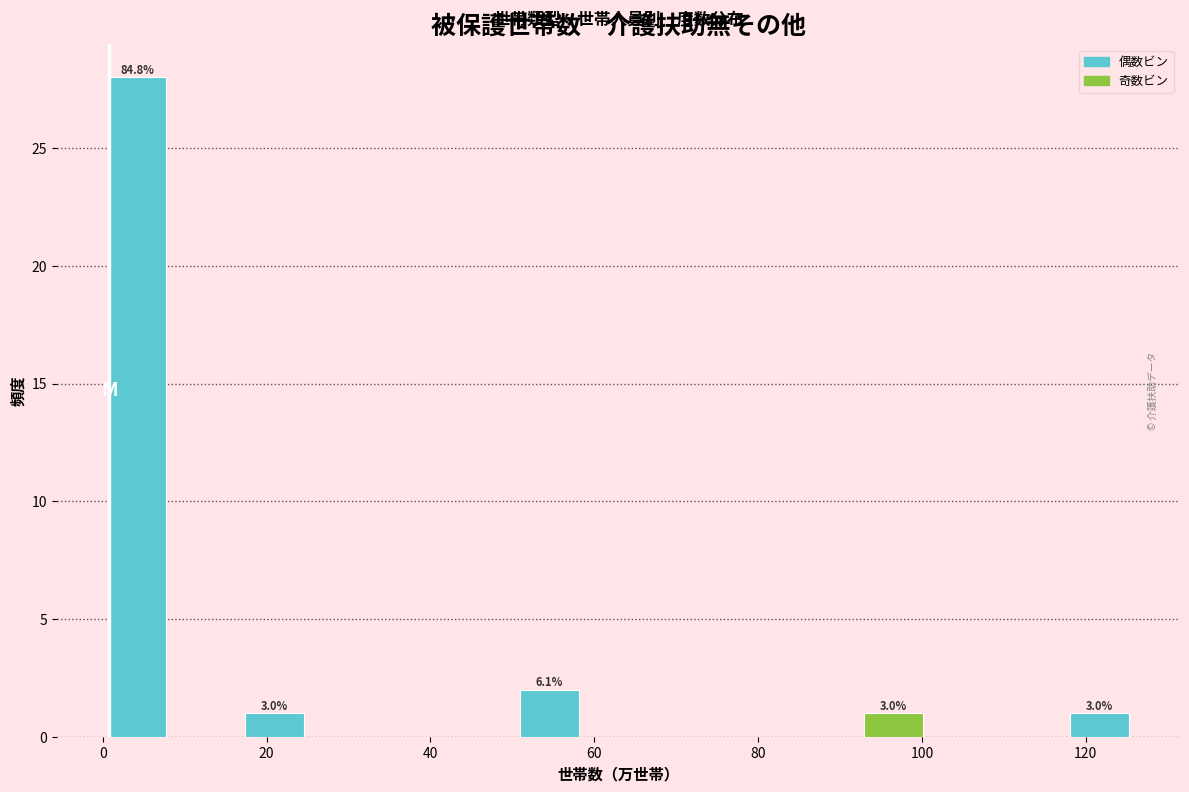

Over which range of the x-axis is the bar tallest?

0 to 8